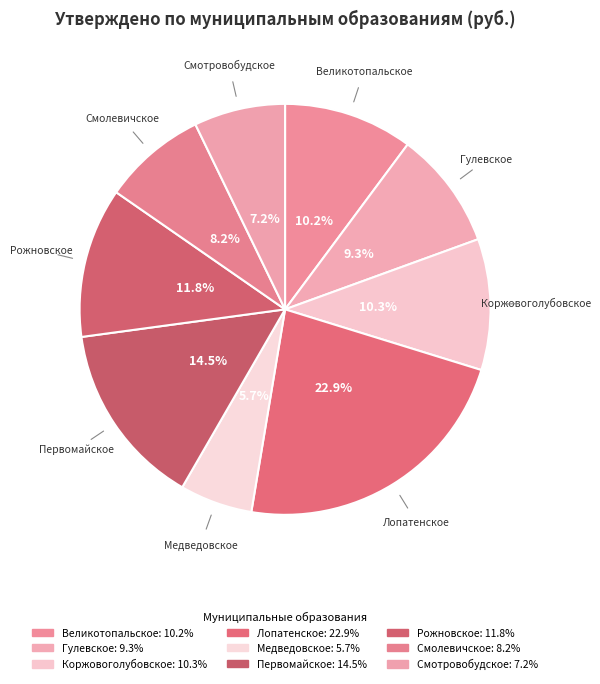

Count the number of slices in the pie.

9